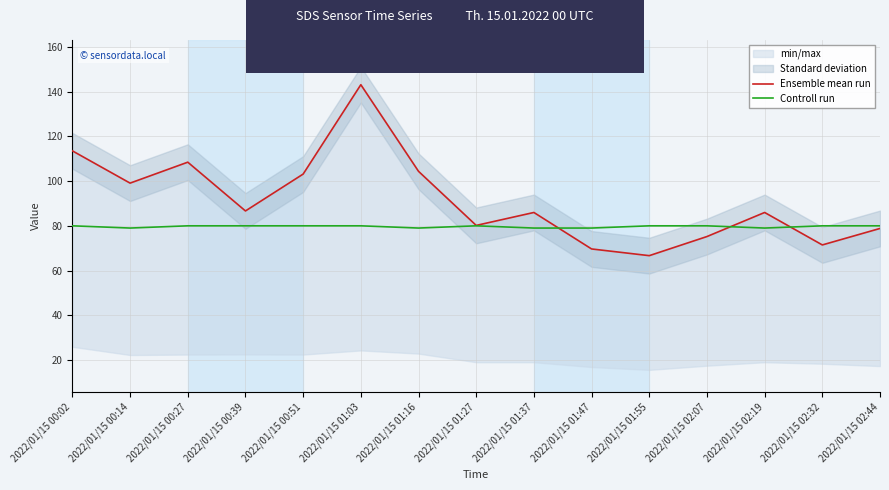

How many interior local valleys does the Ensemble mean run series have?

5